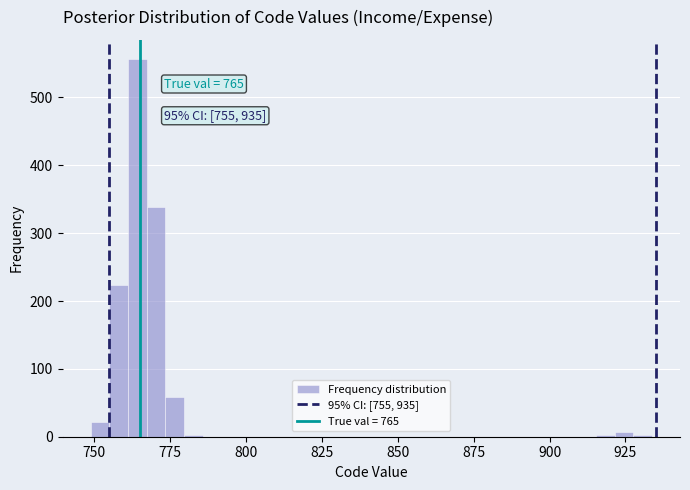

Around what value on the x-axis is the tallest bar? Give the approximate position of its centre, as read against the axis.

765